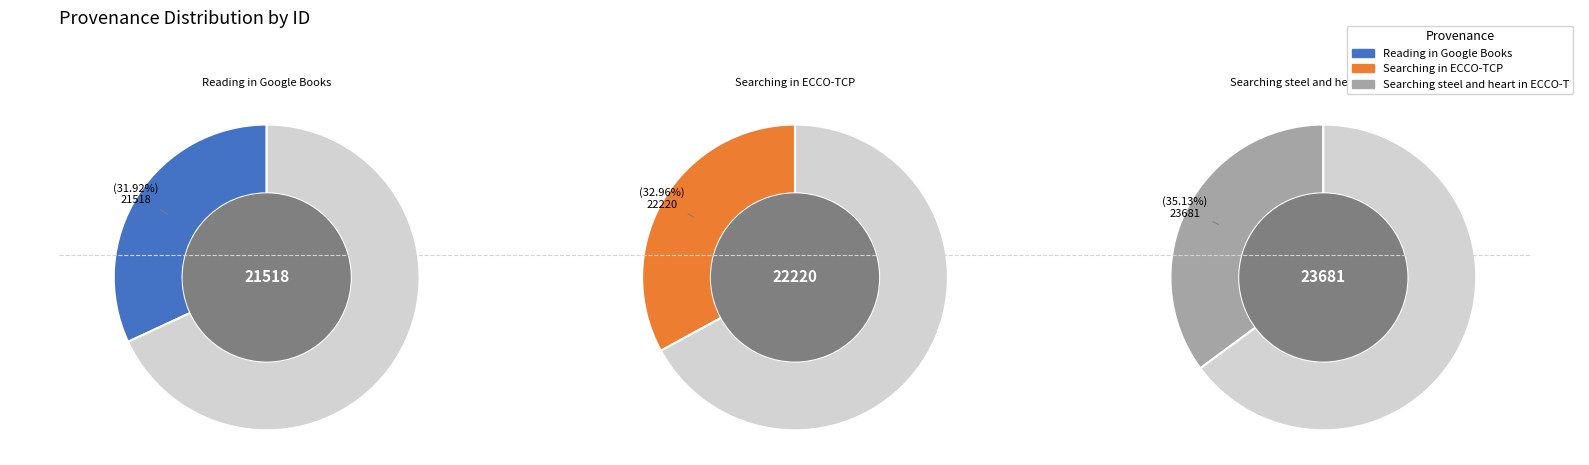

True or false: Reading in Google Books accounts for 45% of the total.

False